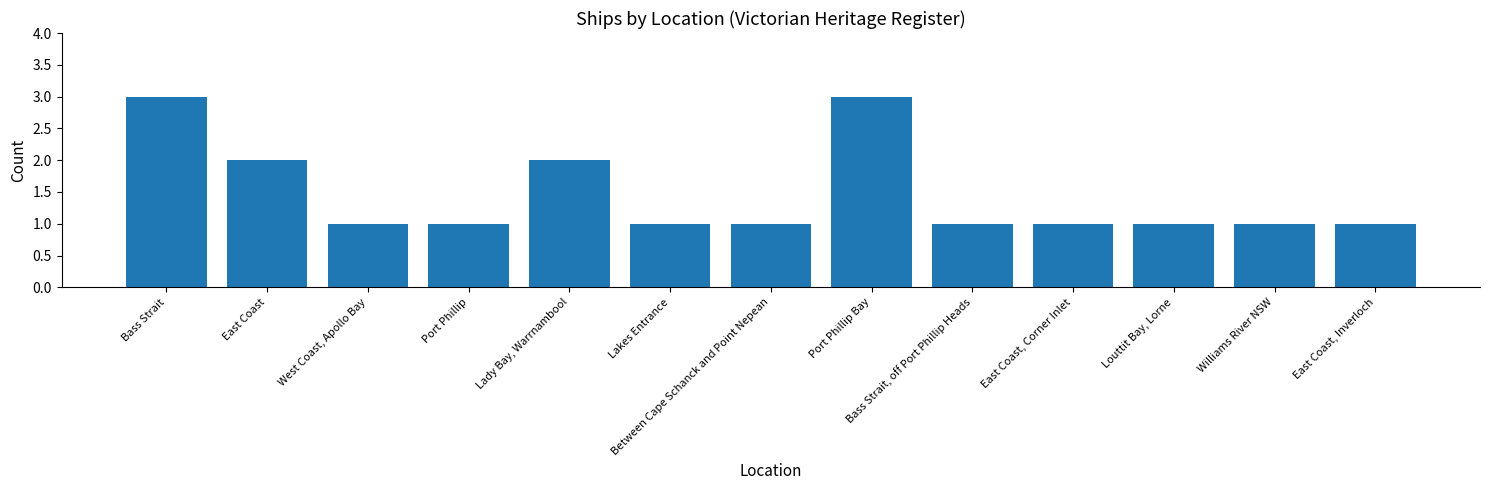

Count the number of categories in the chart.

13